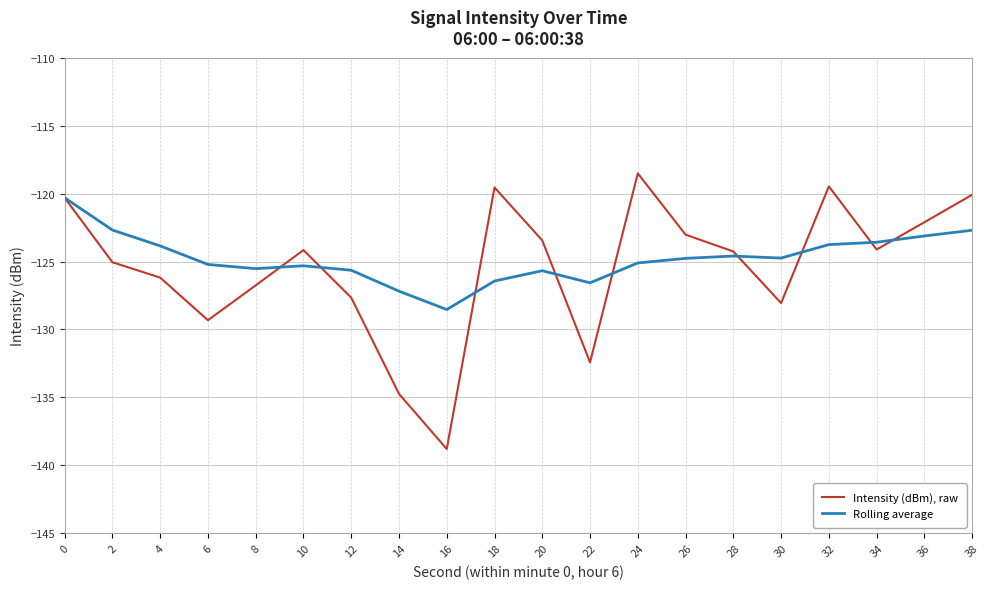

Is the value of Rolling average at 26 greater than the value of Intensity (dBm), raw at 16?

Yes